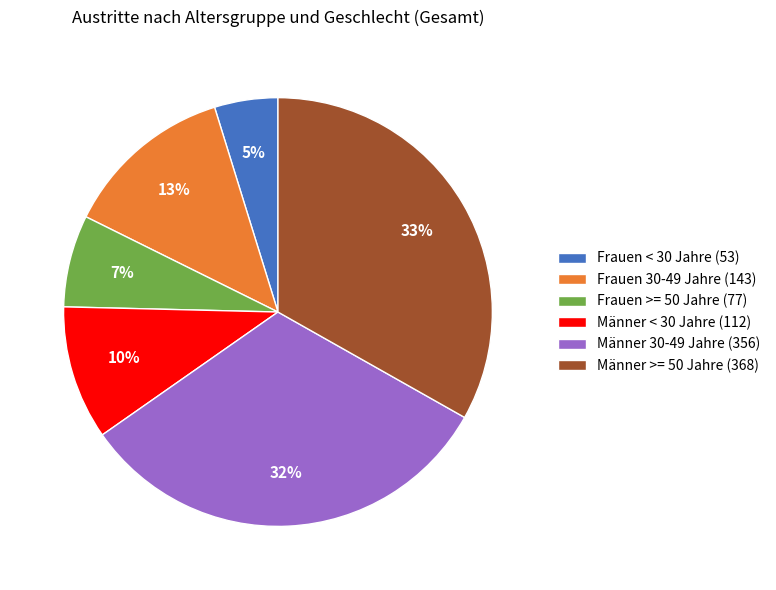

To the nearest percent, what is the average slice percentage?

17%